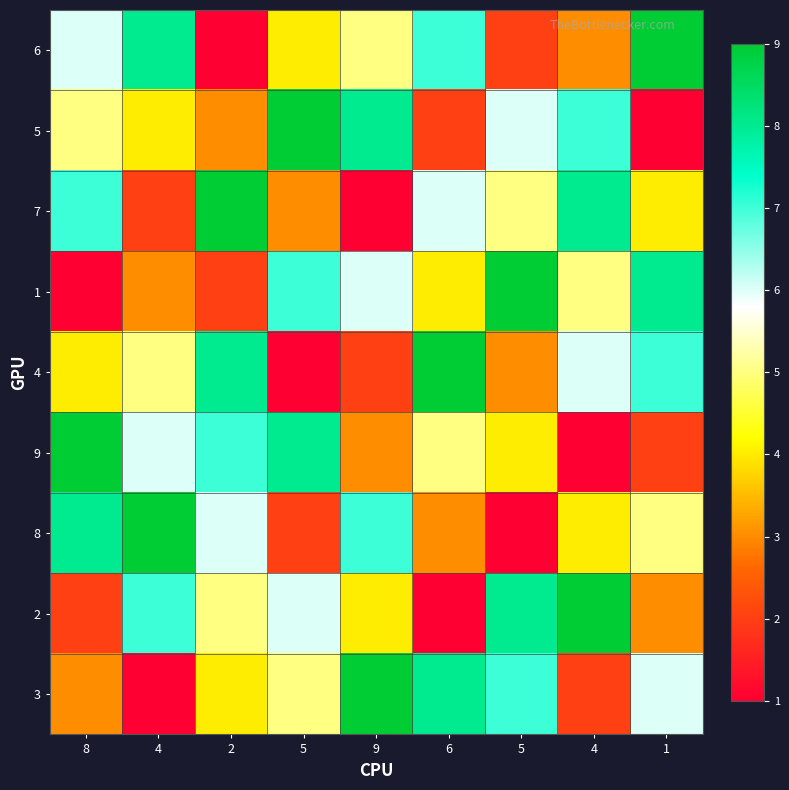

Which series has the largest range (max minus min)?

6